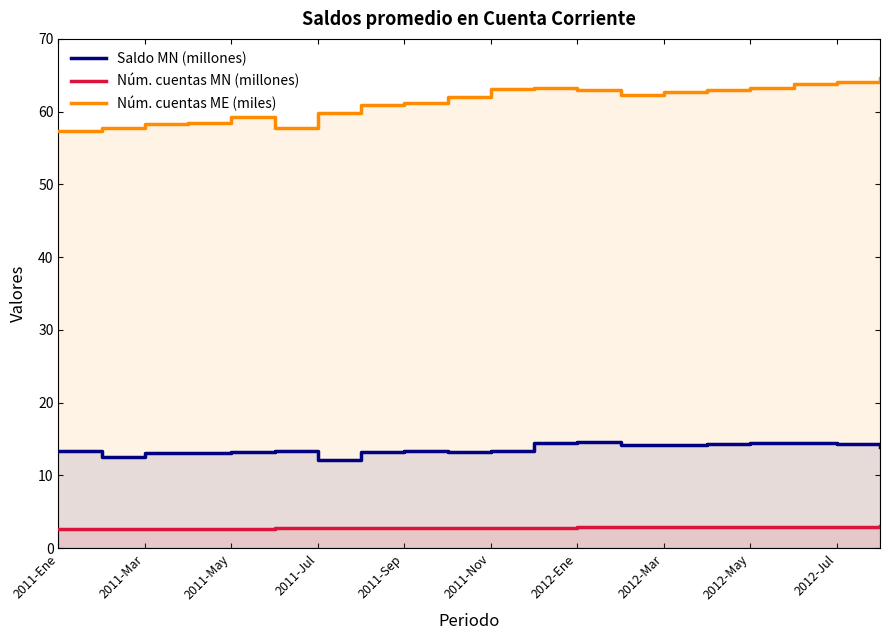

True or false: Saldo MN (millones) and Núm. cuentas ME (miles) intersect in this chart.

False